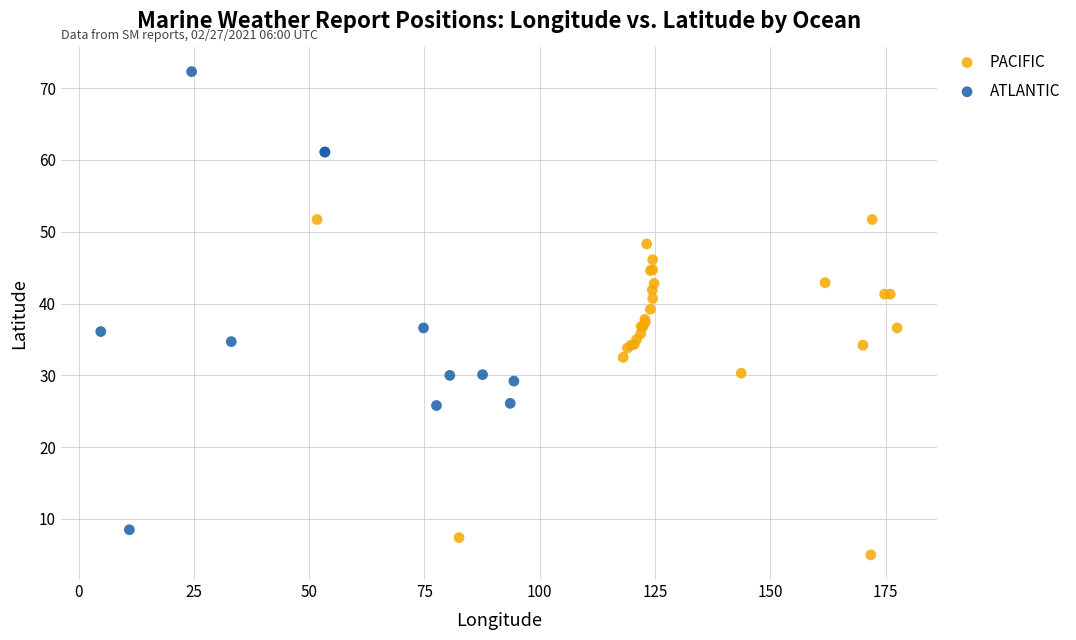

Which series contains the highest Y value?

ATLANTIC